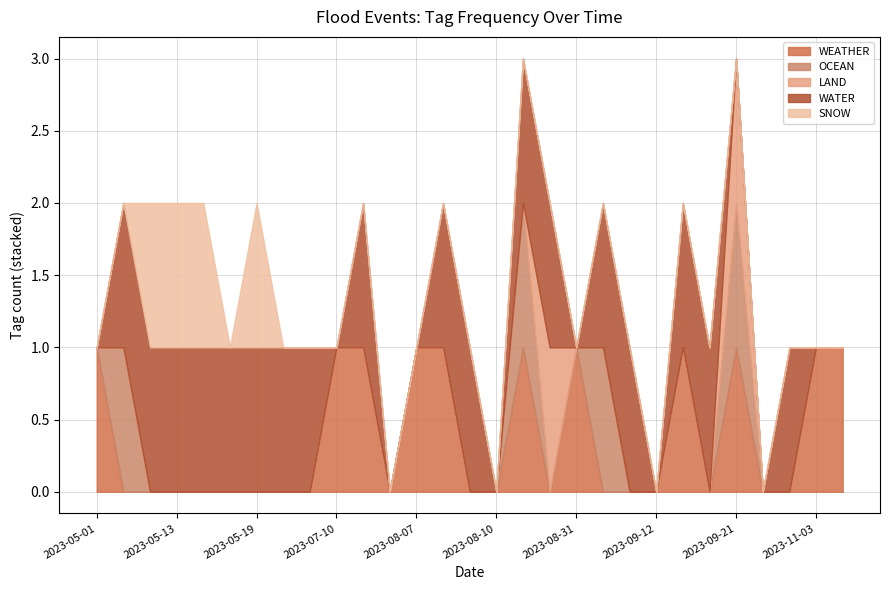

How many intersections are there between WEATHER and WATER?

6